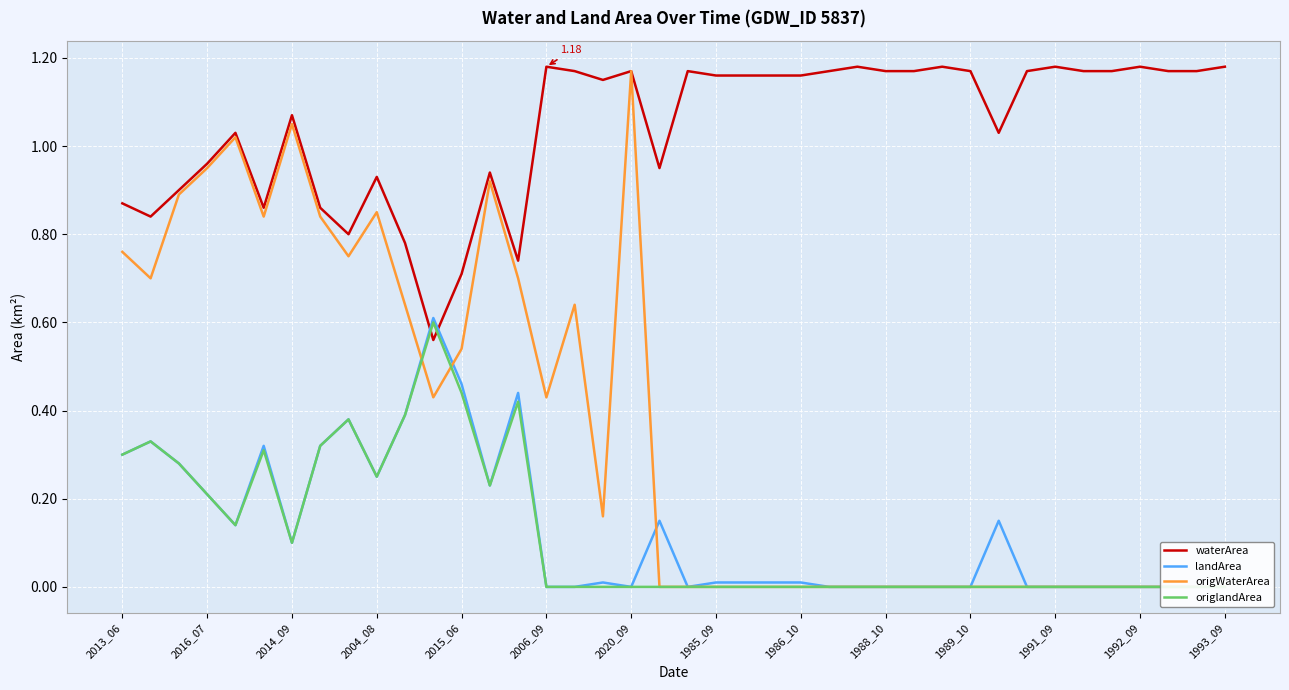

Reading left to right, transcribe all the data shown in this chart.

waterArea: 0.9	0.8	0.9	1.0	1.0	0.9	1.1	0.9	0.8	0.9	0.8	0.6	0.7	0.9	0.7	1.2	1.2	1.1	1.2	0.9	1.2	1.2	1.2	1.2	1.2	1.2	1.2	1.2	1.2	1.2	1.2	1.0	1.2	1.2	1.2	1.2	1.2	1.2	1.2	1.2
landArea: 0.3	0.3	0.3	0.2	0.1	0.3	0.1	0.3	0.4	0.2	0.4	0.6	0.5	0.2	0.4	0.0	0.0	0.0	0.0	0.1	0.0	0.0	0.0	0.0	0.0	0.0	0.0	0.0	0.0	0.0	0.0	0.1	0.0	0.0	0.0	0.0	0.0	0.0	0.0	0.0
origWaterArea: 0.8	0.7	0.9	0.9	1.0	0.8	1.1	0.8	0.8	0.8	0.6	0.4	0.5	0.9	0.7	0.4	0.6	0.2	1.2	0.0	0.0	0.0	0.0	0.0	0.0	0.0	0.0	0.0	0.0	0.0	0.0	0.0	0.0	0.0	0.0	0.0	0.0	0.0	0.0	0.0
origlandArea: 0.3	0.3	0.3	0.2	0.1	0.3	0.1	0.3	0.4	0.2	0.4	0.6	0.4	0.2	0.4	0.0	0.0	0.0	0.0	0.0	0.0	0.0	0.0	0.0	0.0	0.0	0.0	0.0	0.0	0.0	0.0	0.0	0.0	0.0	0.0	0.0	0.0	0.0	0.0	0.0